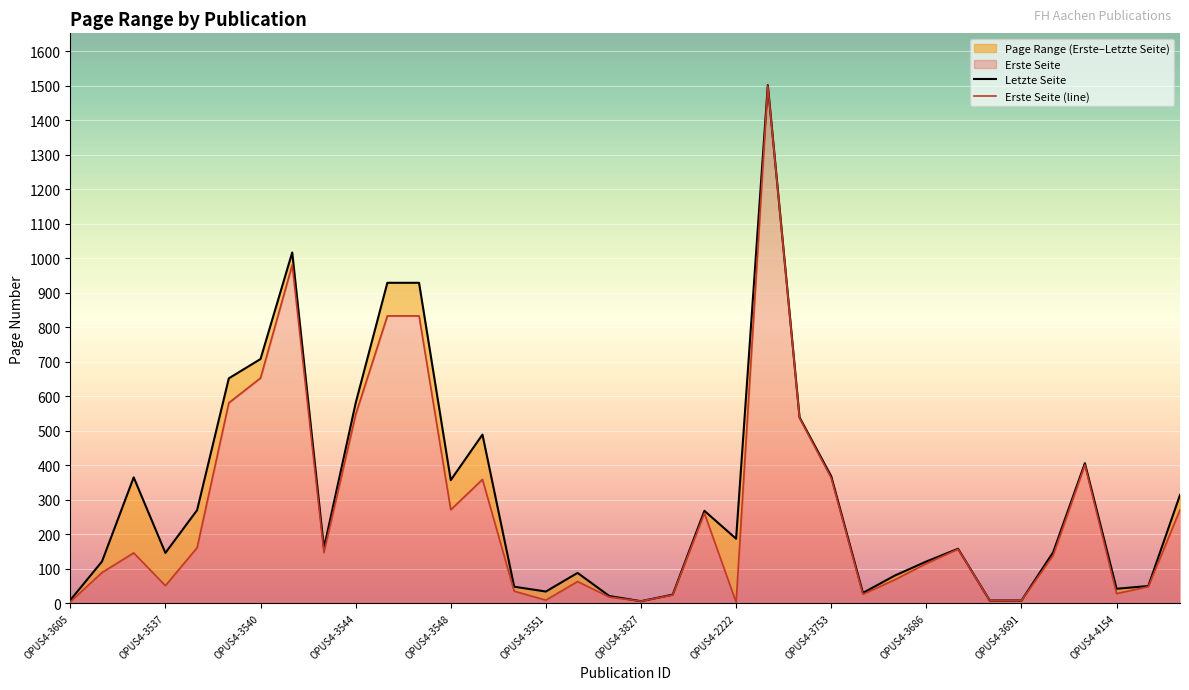

Rank the series at OPUS4-3827 from lowest to highest value.

Erste Seite, Letzte Seite